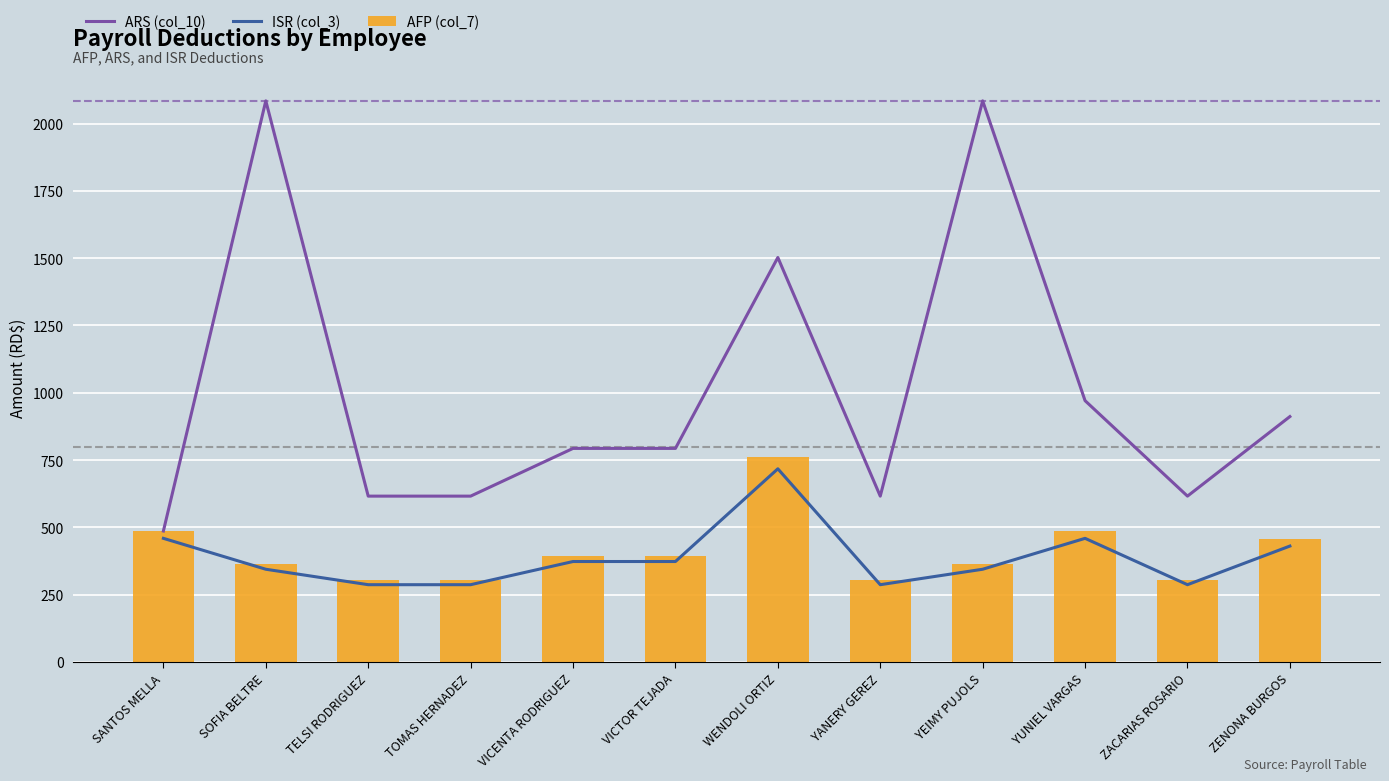

What is the difference between the second highest and minimum values in the ISR (col_3) series?

172.2